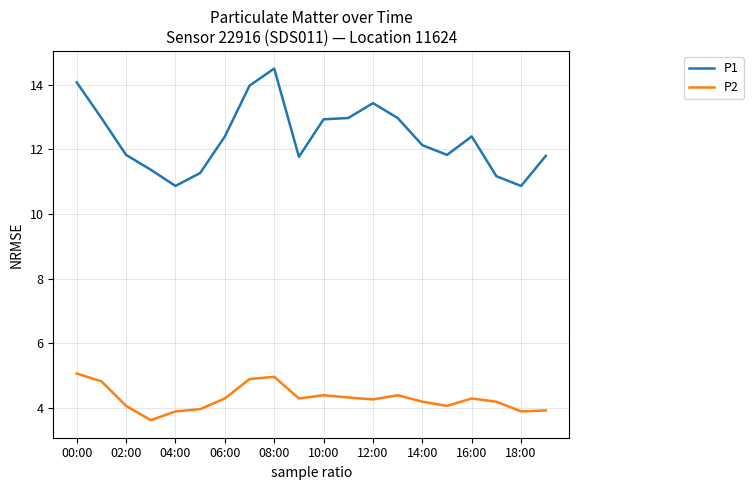

Rank the series by their maximum value, from lowest to highest.

P2, P1